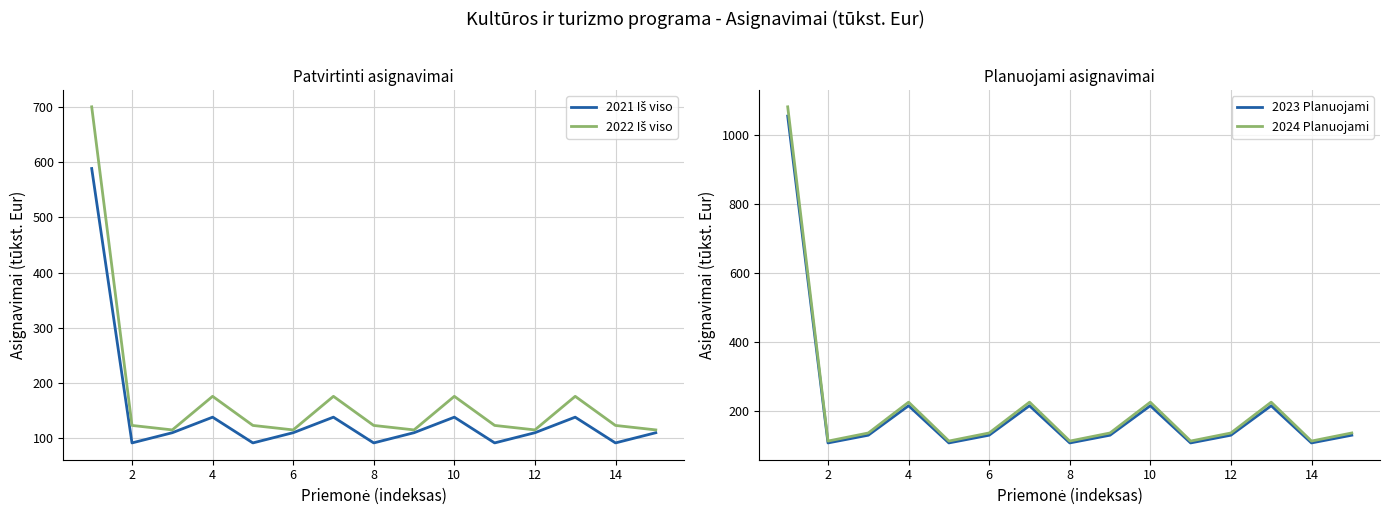

Which series has the largest range (max minus min)?

2024 Planuojami